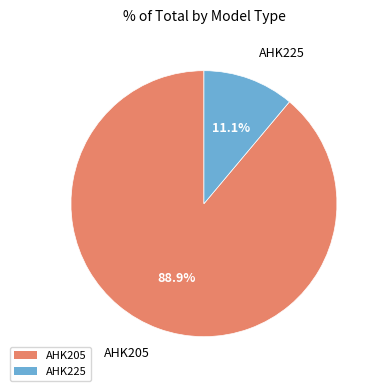

True or false: AHK225 accounts for 11% of the total.

True